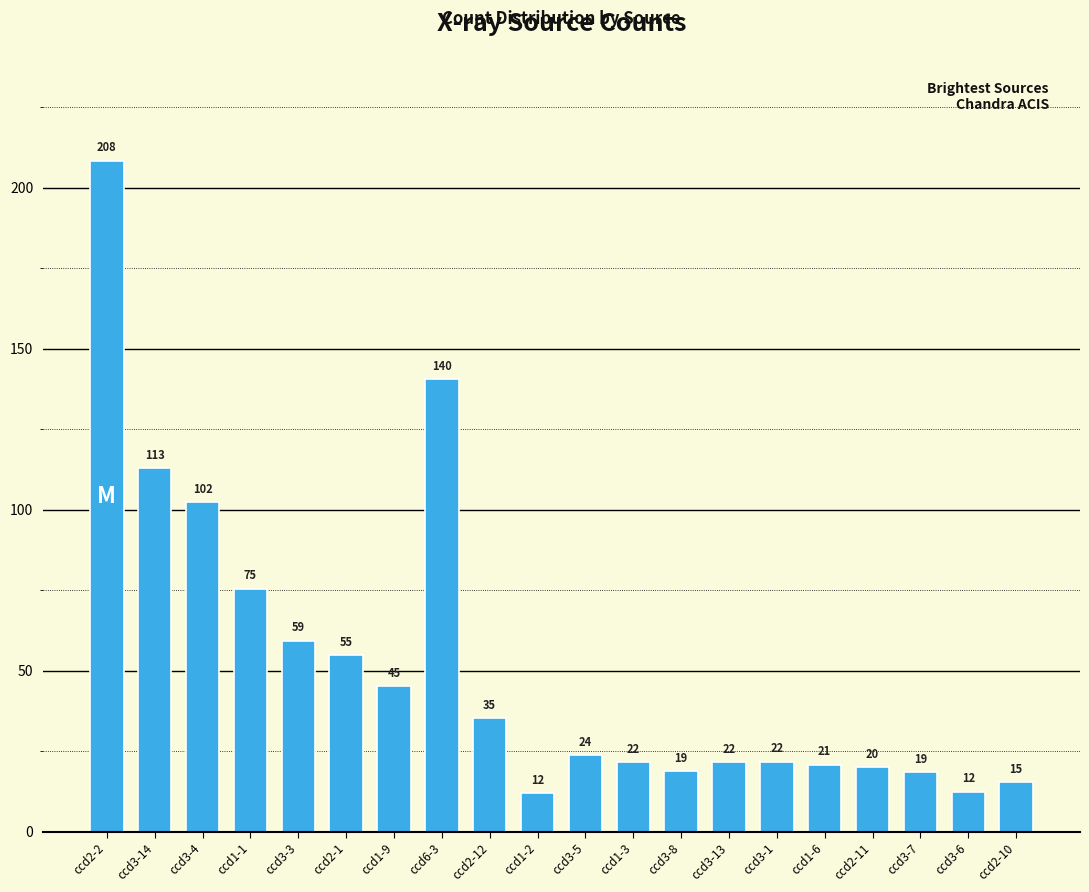

Does the chart contain stacked bars?

No